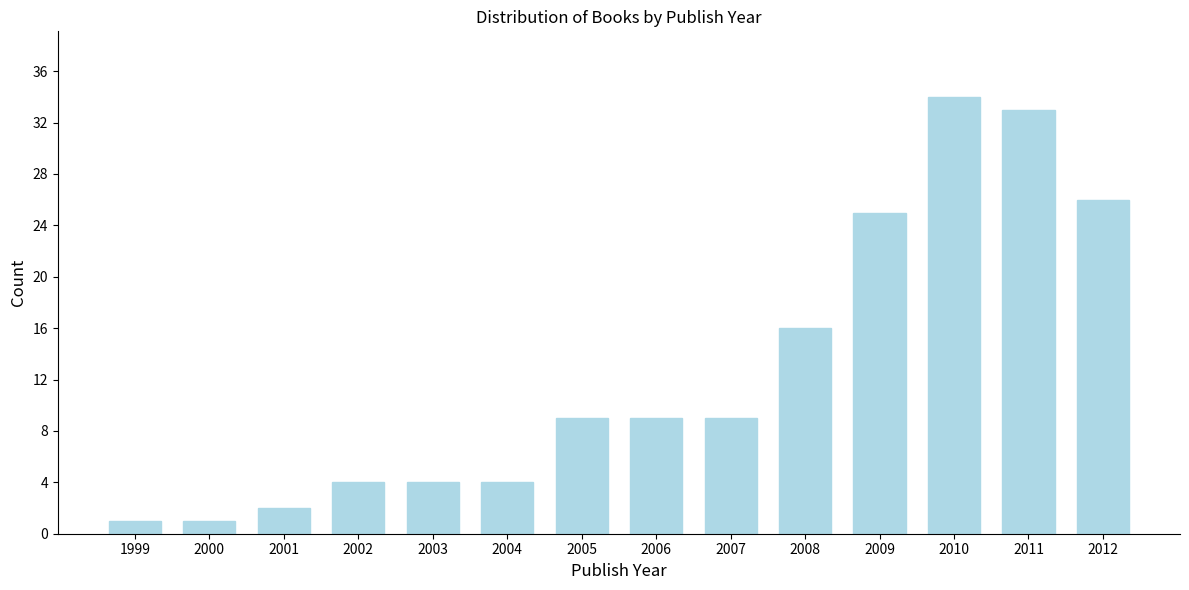

Reading right to left, list all the values displayed in this chart.

2012=26	2011=33	2010=34	2009=25	2008=16	2007=9	2006=9	2005=9	2004=4	2003=4	2002=4	2001=2	2000=1	1999=1